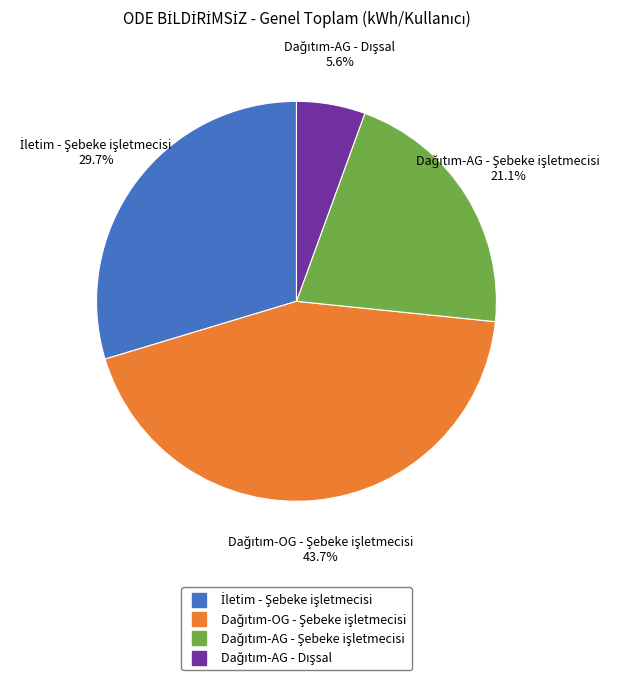

Does any single category account for the majority?

No